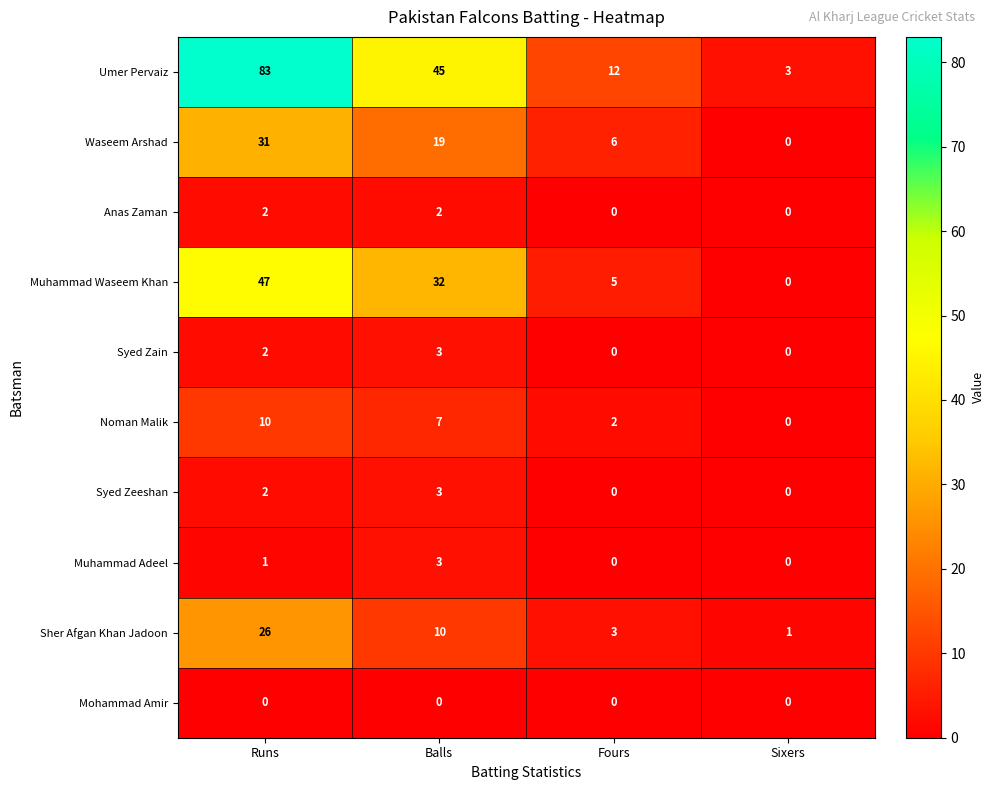

What is the total value across all series at Fours?

28